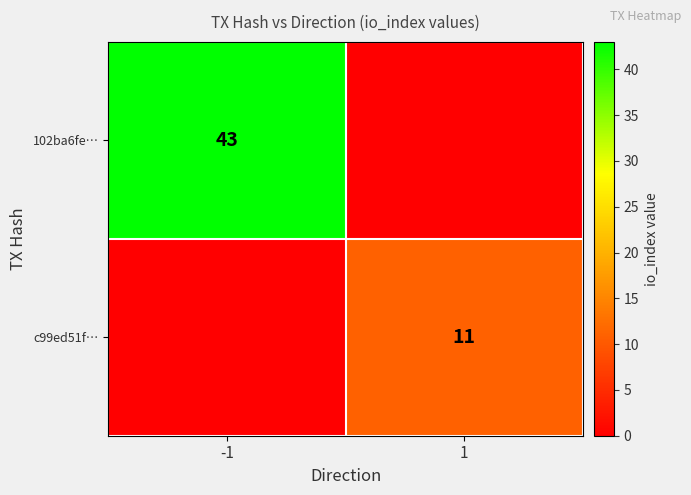

True or false: c99ed51f… has a value of 7 at 1.

False